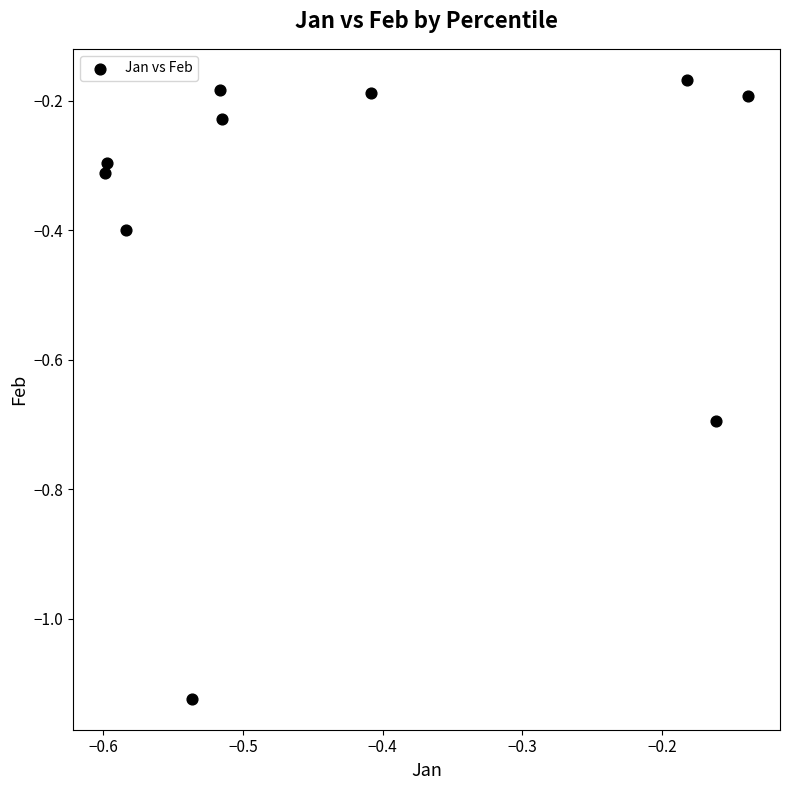

What is the average X value?

-0.4